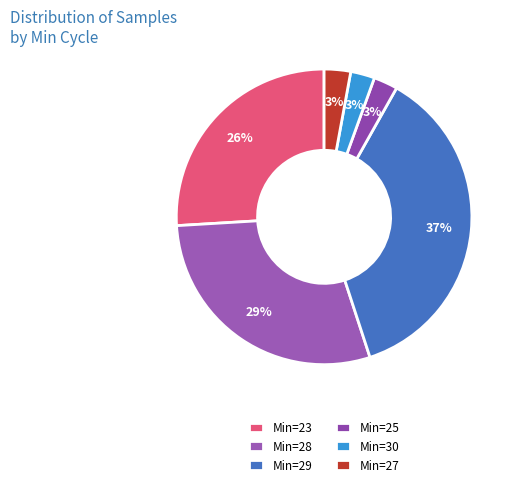

Count the number of slices in the pie.

6